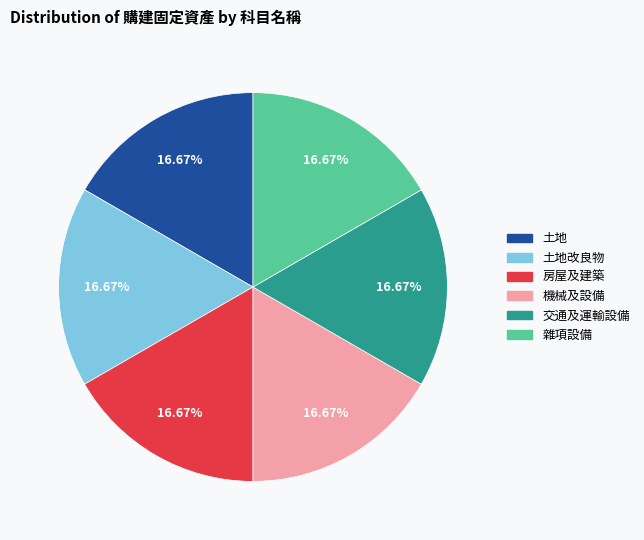

Does any single category account for the majority?

No